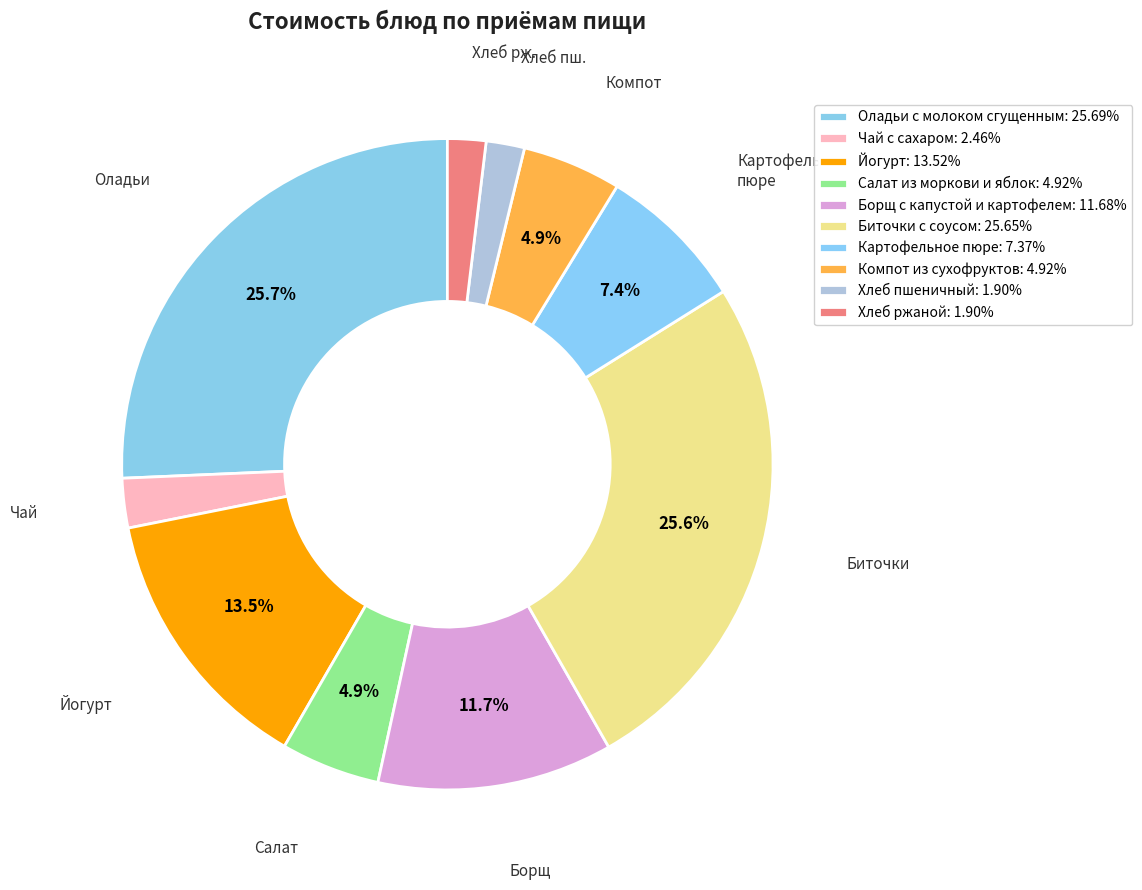

How many slices are in this pie chart?

10